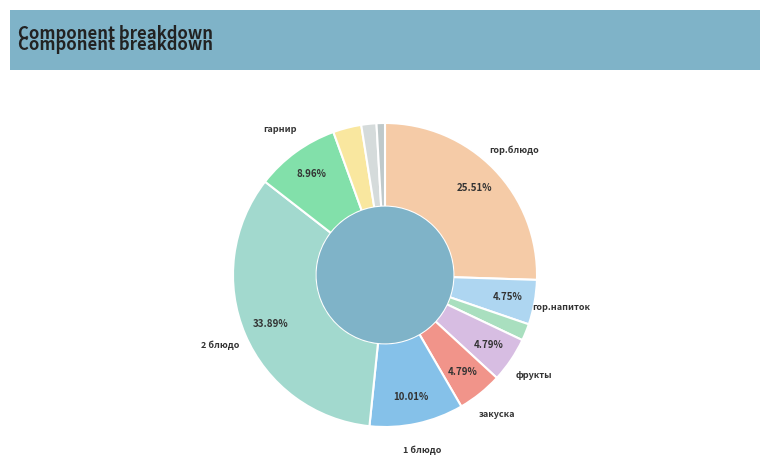

Count the number of slices in the pie.

11